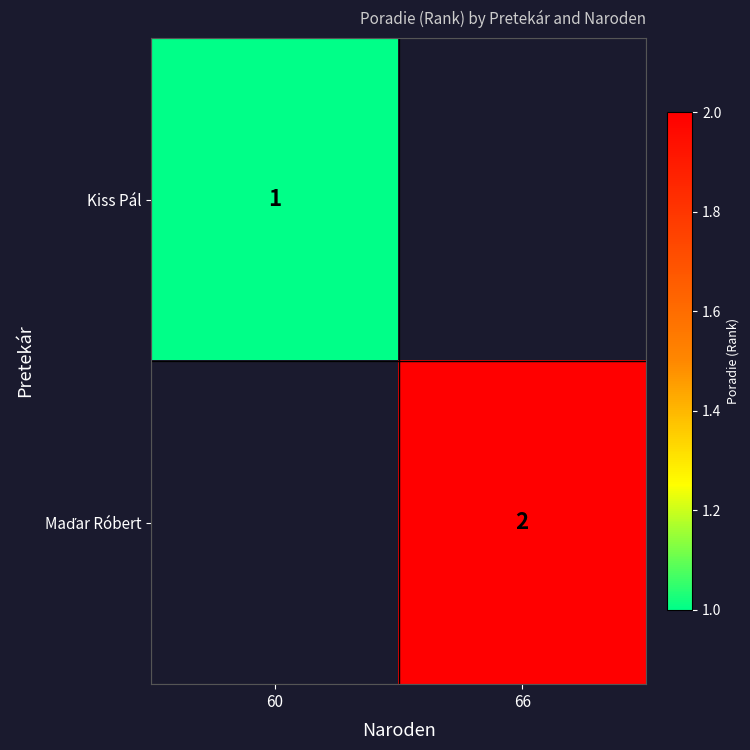

True or false: Kiss Pál has a value of 2 at 60.

False